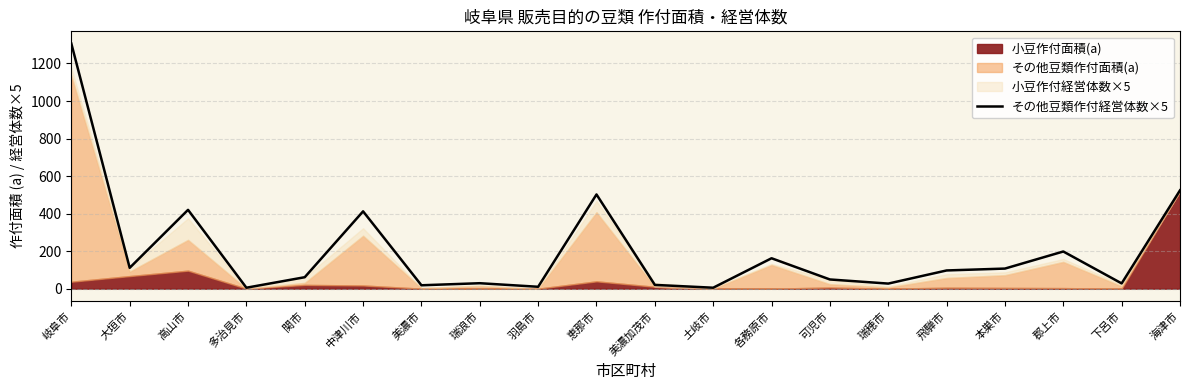

Reading right to left, transcribe all the data shown in this chart.

524	28	198	107	97	27	49	162	5	20	502	10	29	18	412	61	5	420	111	1306